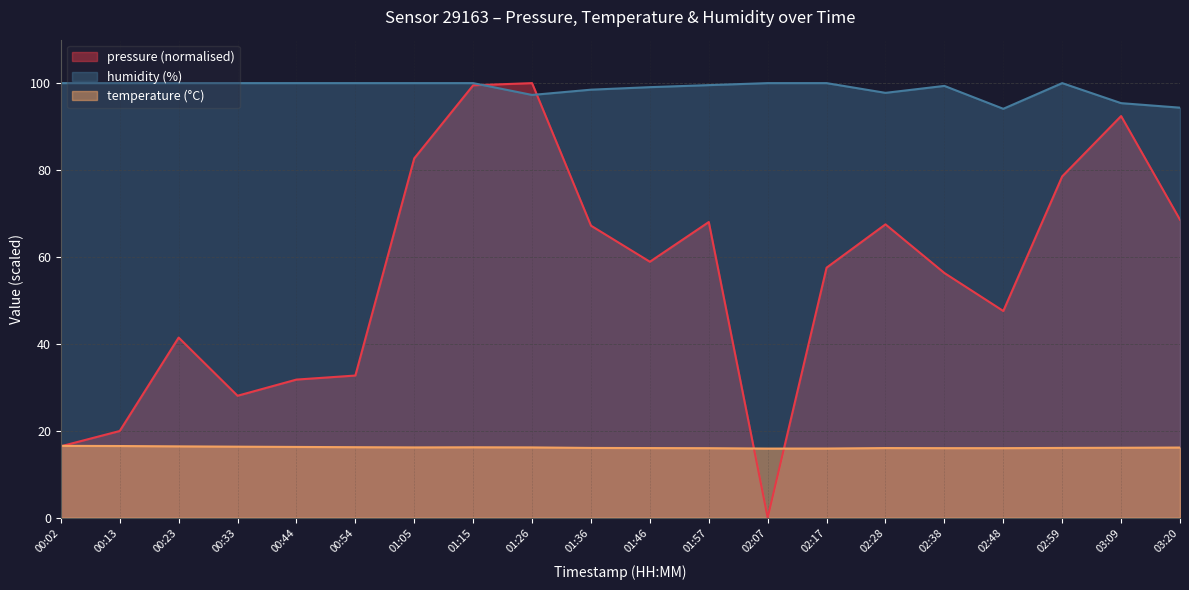

What is the difference between the maximum and minimum values in the humidity series?

5.9